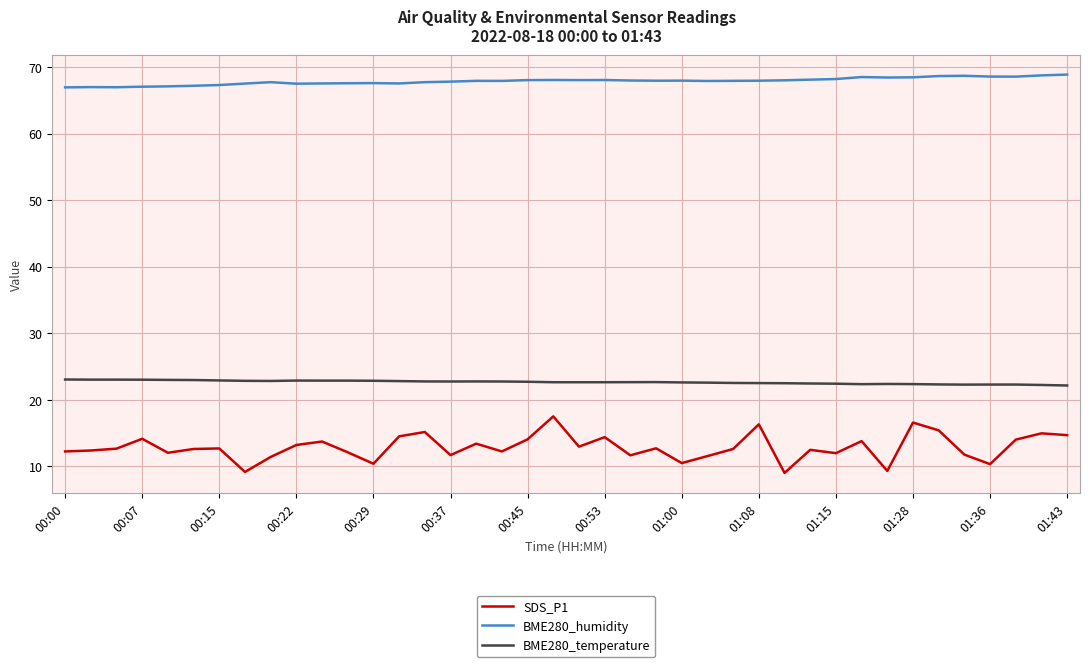

True or false: SDS_P1 and BME280_humidity intersect in this chart.

False